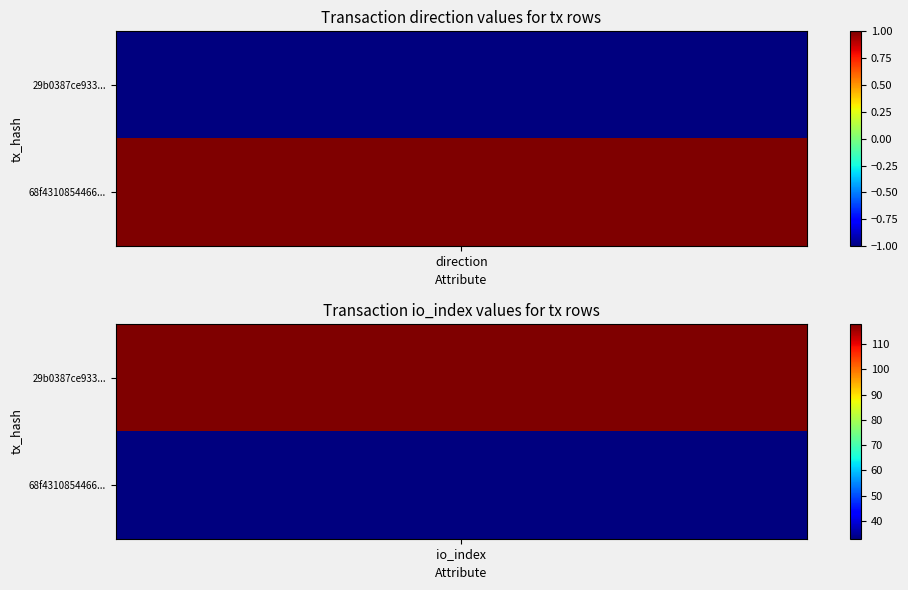

Rank the series by their maximum value, from lowest to highest.

tx2, tx1